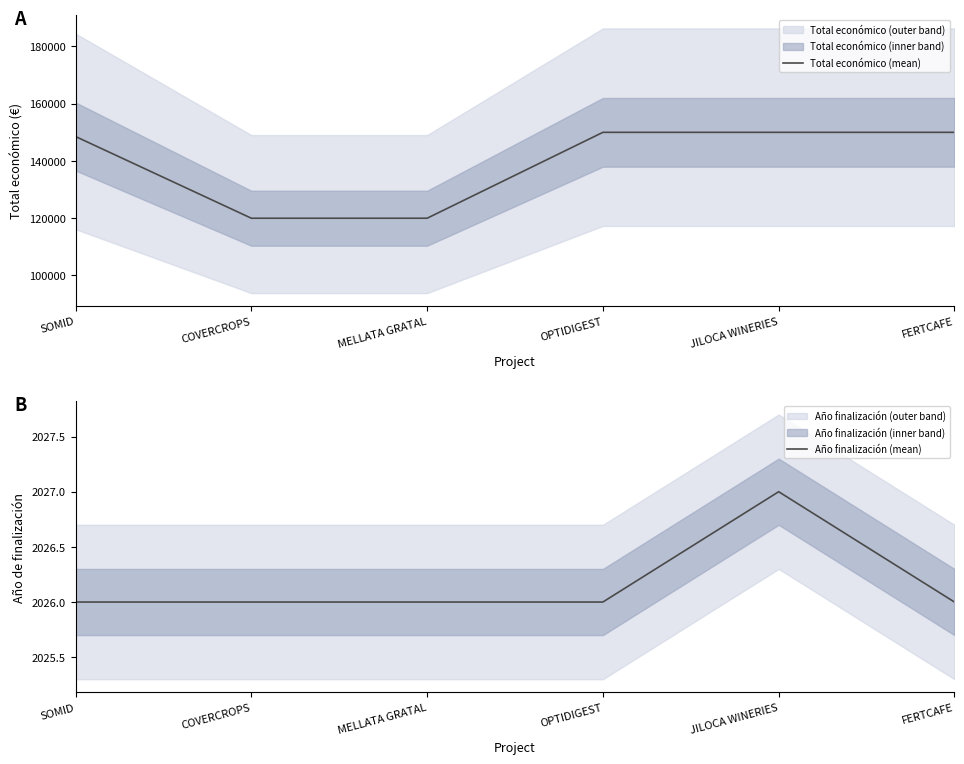

List the labels in order of Total económico (mean) value, largest first.

OPTIDIGEST, JILOCA WINERIES, FERTCAFE, SOMID, COVERCROPS, MELLATA GRATAL